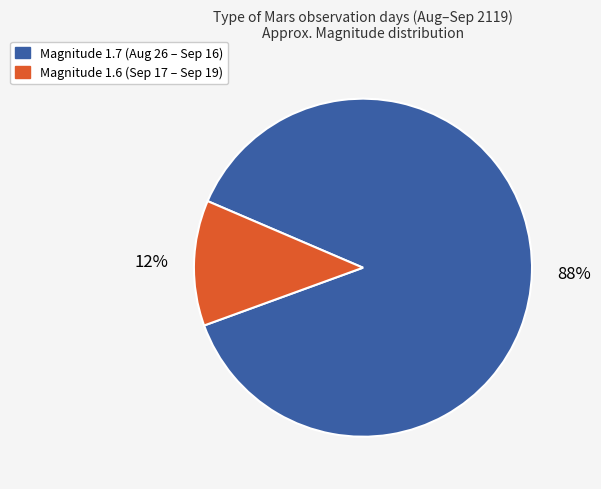

Is there a majority slice in this chart?

Yes